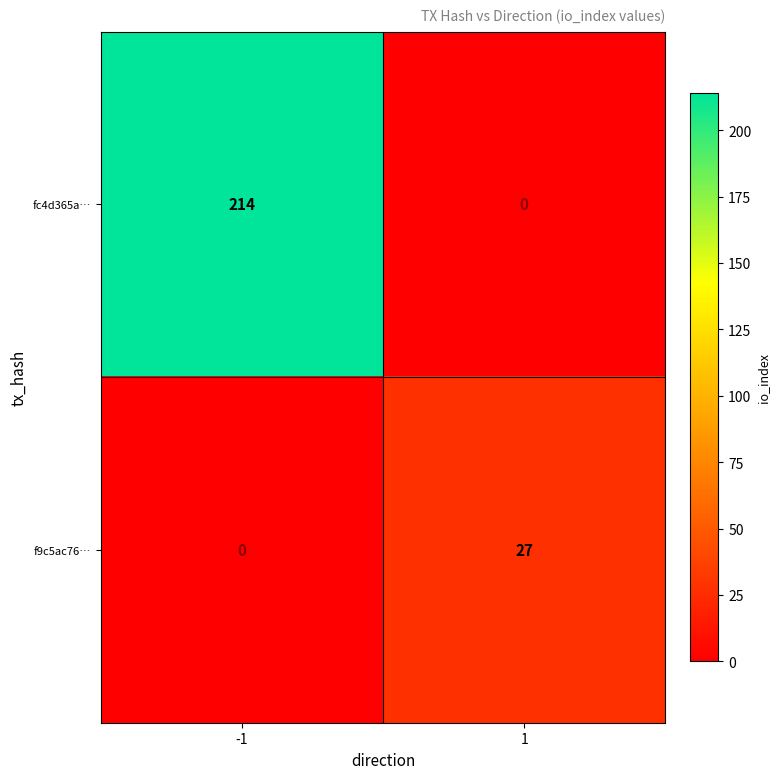

How many distinct data groups are displayed?

2